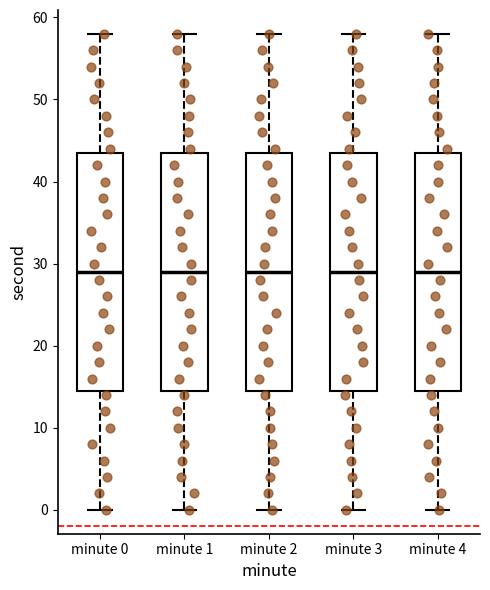

Where is the upper edge of the box for minute 0 on the y-axis? The values are not printed on the chart, so give them approximately, as read against the axis.

44